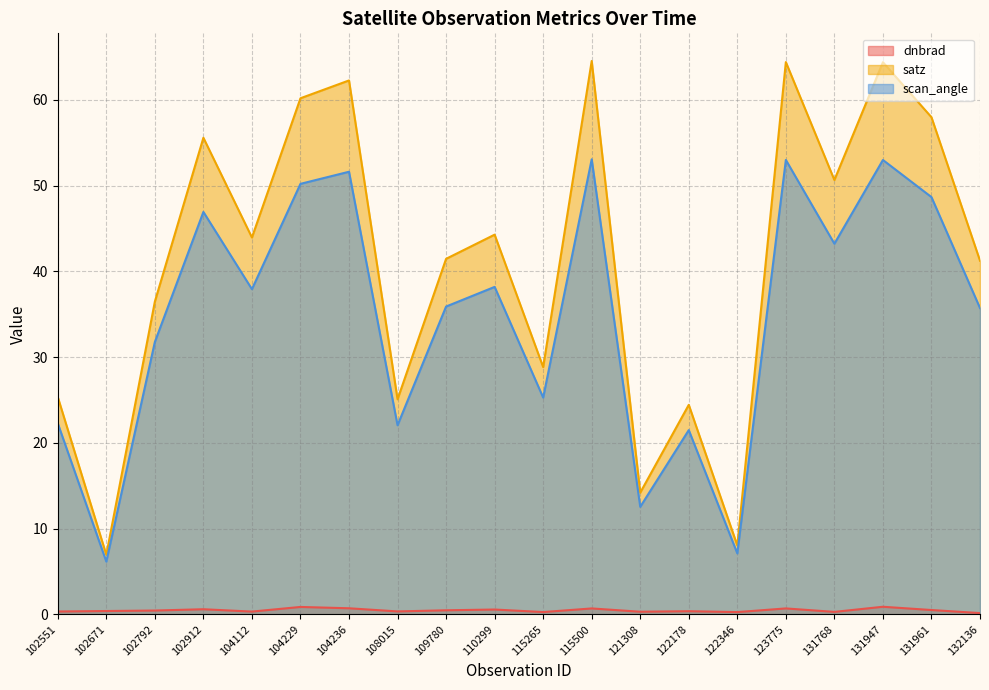

Where is the first local minimum for scan_angle?

102671